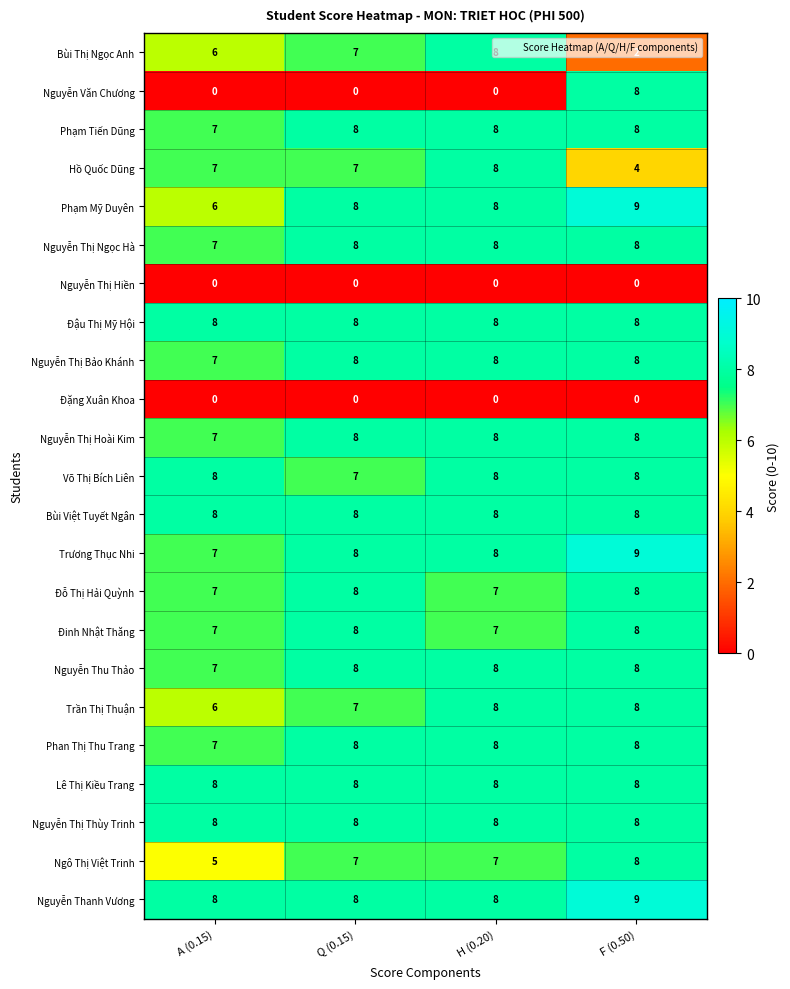

How many distinct data groups are displayed?

23